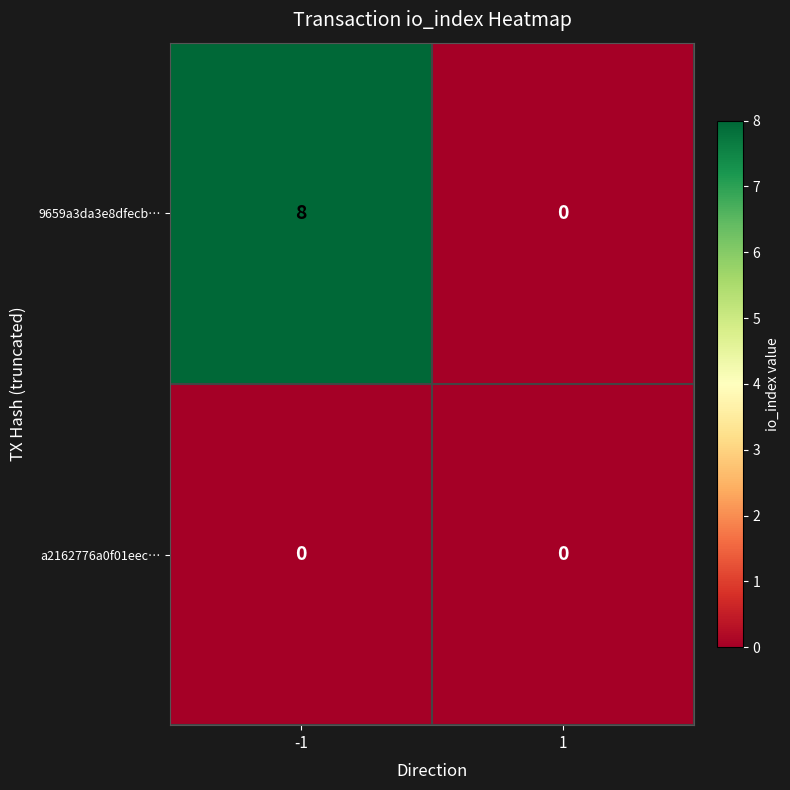

Reading left to right, transcribe all the data shown in this chart.

9659a3da3e8dfecb…: -1=8	1=0
a2162776a0f01eec…: -1=0	1=0